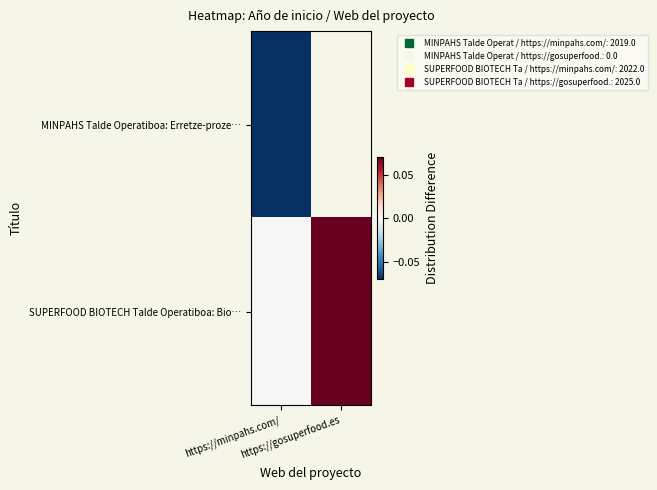

List the series in order of their overall mean, lowest first.

MINPAHS Talde Operatiboa: Erretze-proze…, SUPERFOOD BIOTECH Talde Operatiboa: Bio…